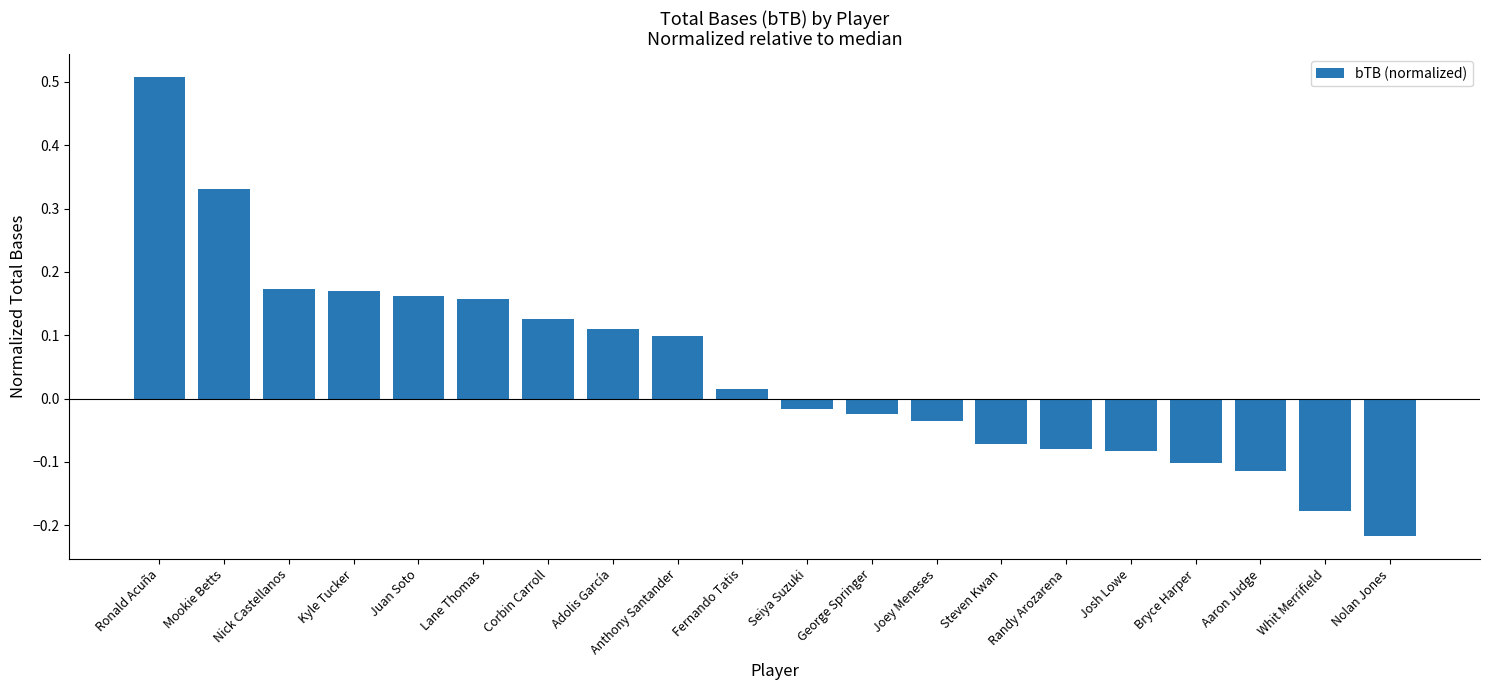

What is the label of the 19th bar from the right?

Mookie Betts